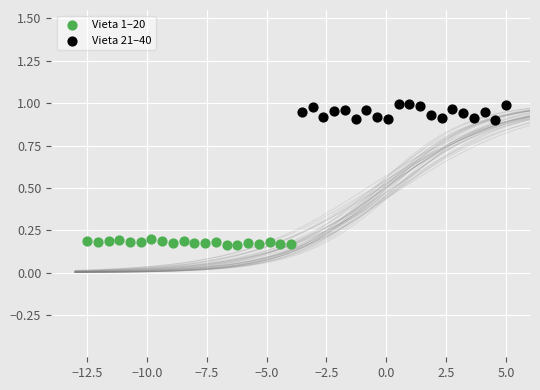

What are all the series names shown in the legend?

Vieta 1–20, Vieta 21–40